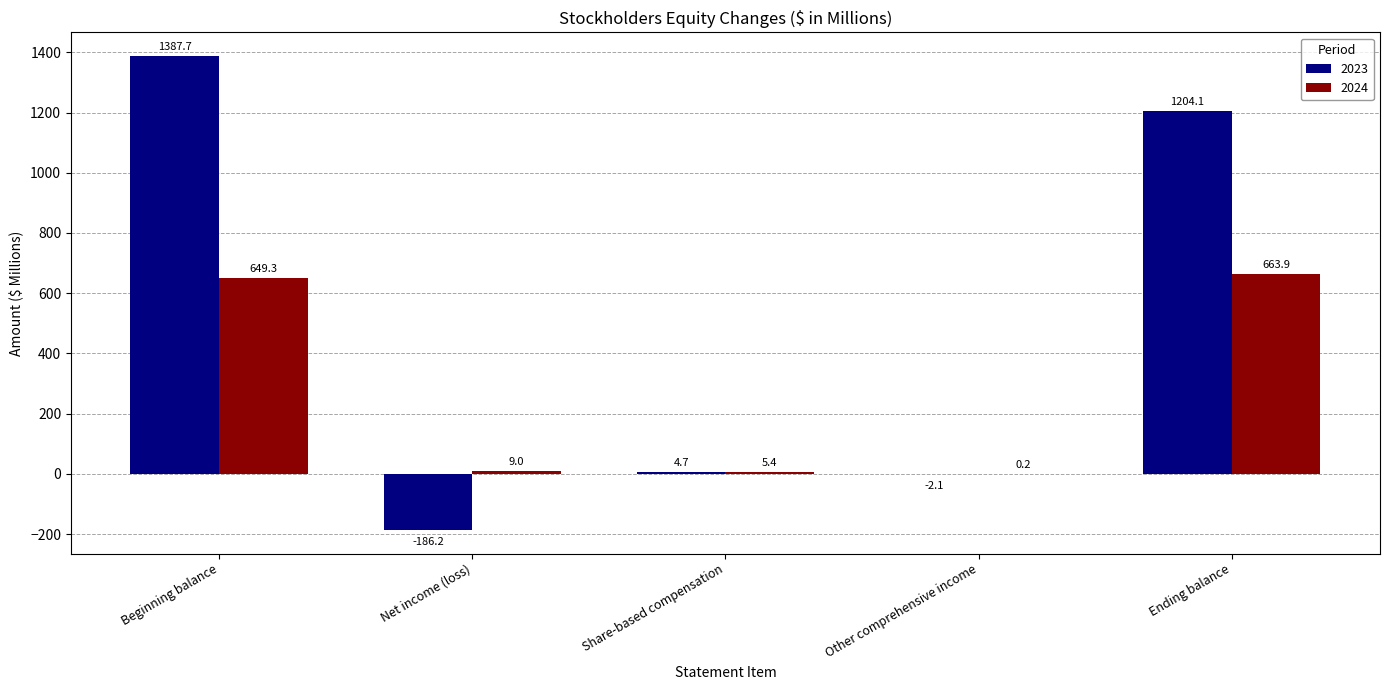

What is the maximum value for 2024?

663.9